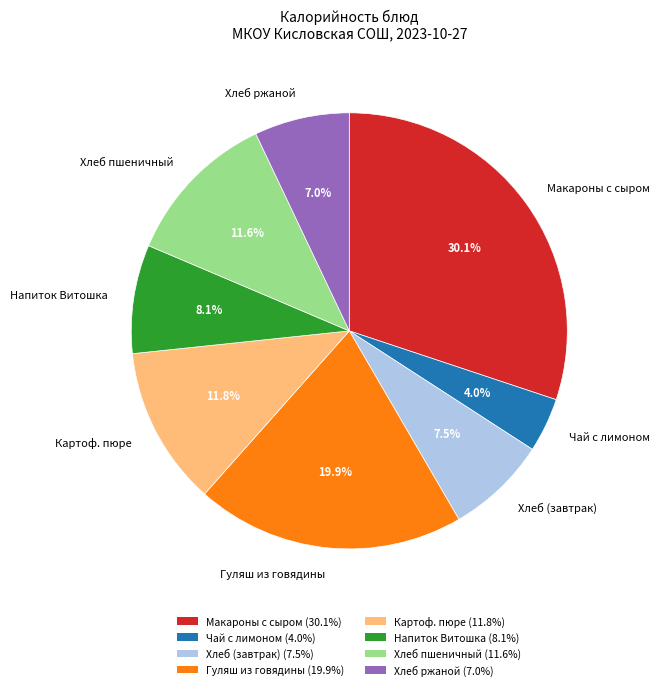

Is Чай с лимоном the majority of the pie?

No